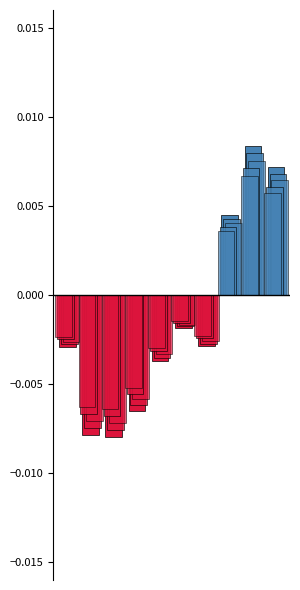

Are the bars grouped side by side (vs. stacked)?

Yes